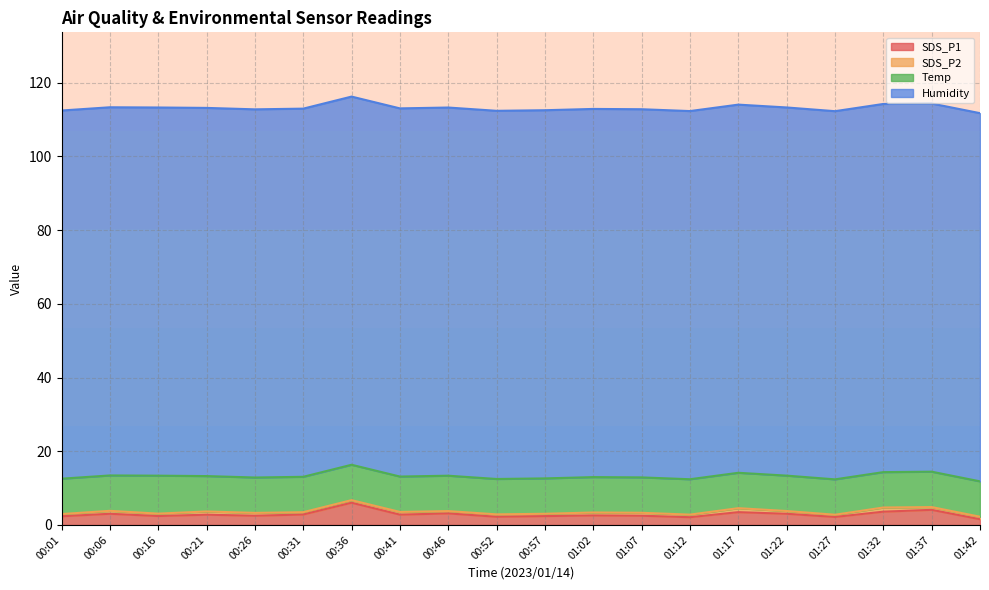

What is the difference between the maximum and minimum values in the SDS_P2 series?

0.5